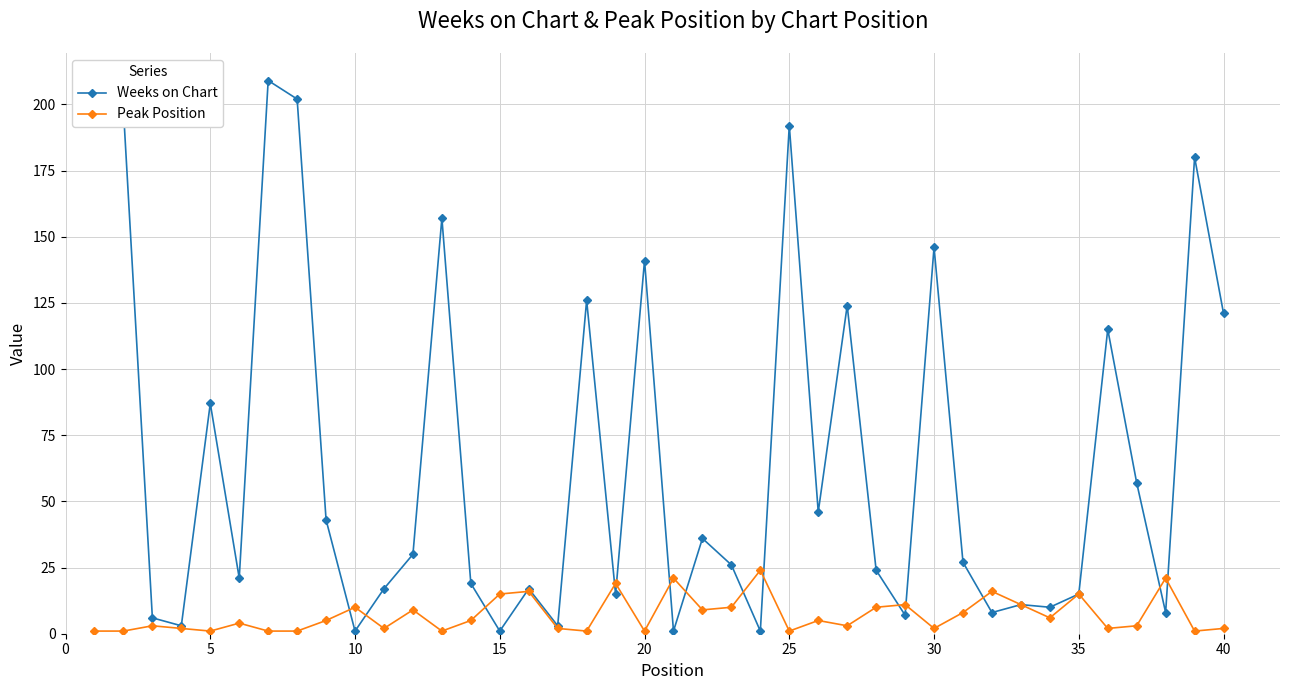

List the series in order of their overall mean, highest first.

Weeks on Chart, Peak Position